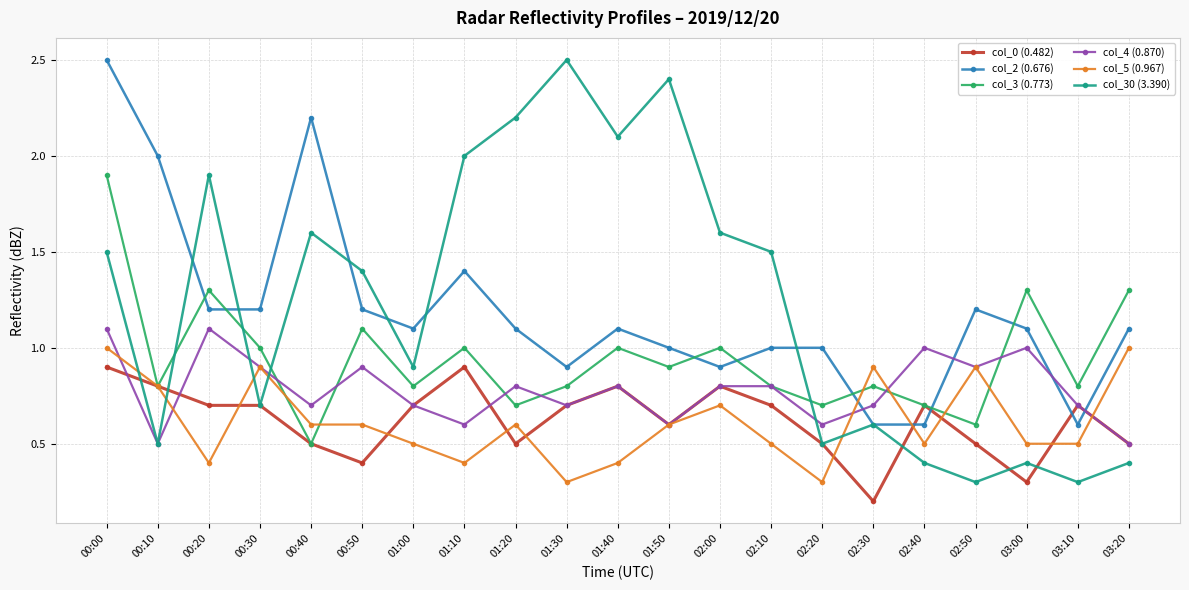

True or false: col_30 (3.390) has more than 0 points higher than both neighbors.

True